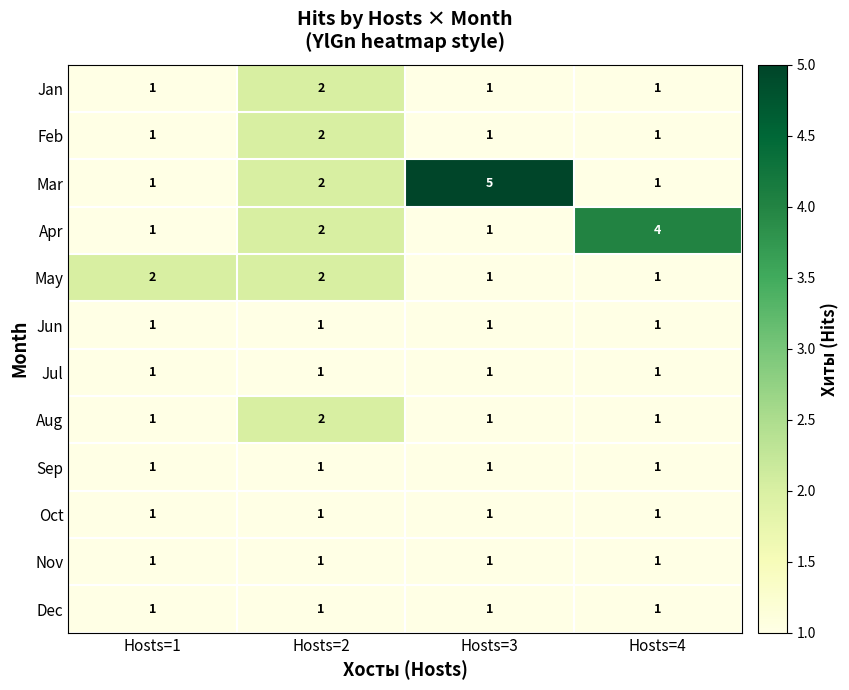

What is the spread (max minus min) of values at Hosts=4?

3